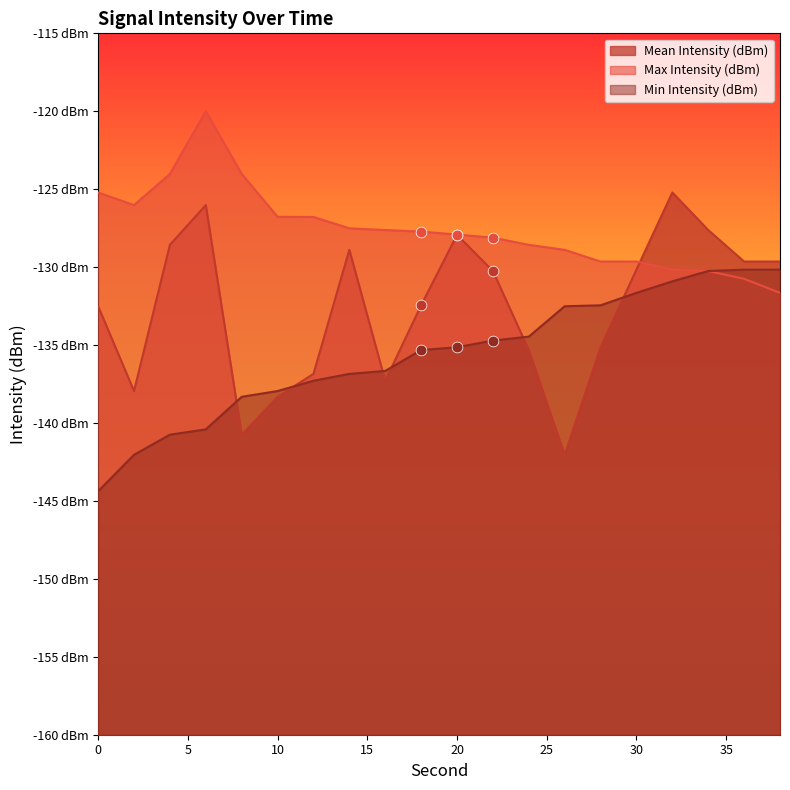

Which series contains the highest Y value?

Max Intensity (dBm)